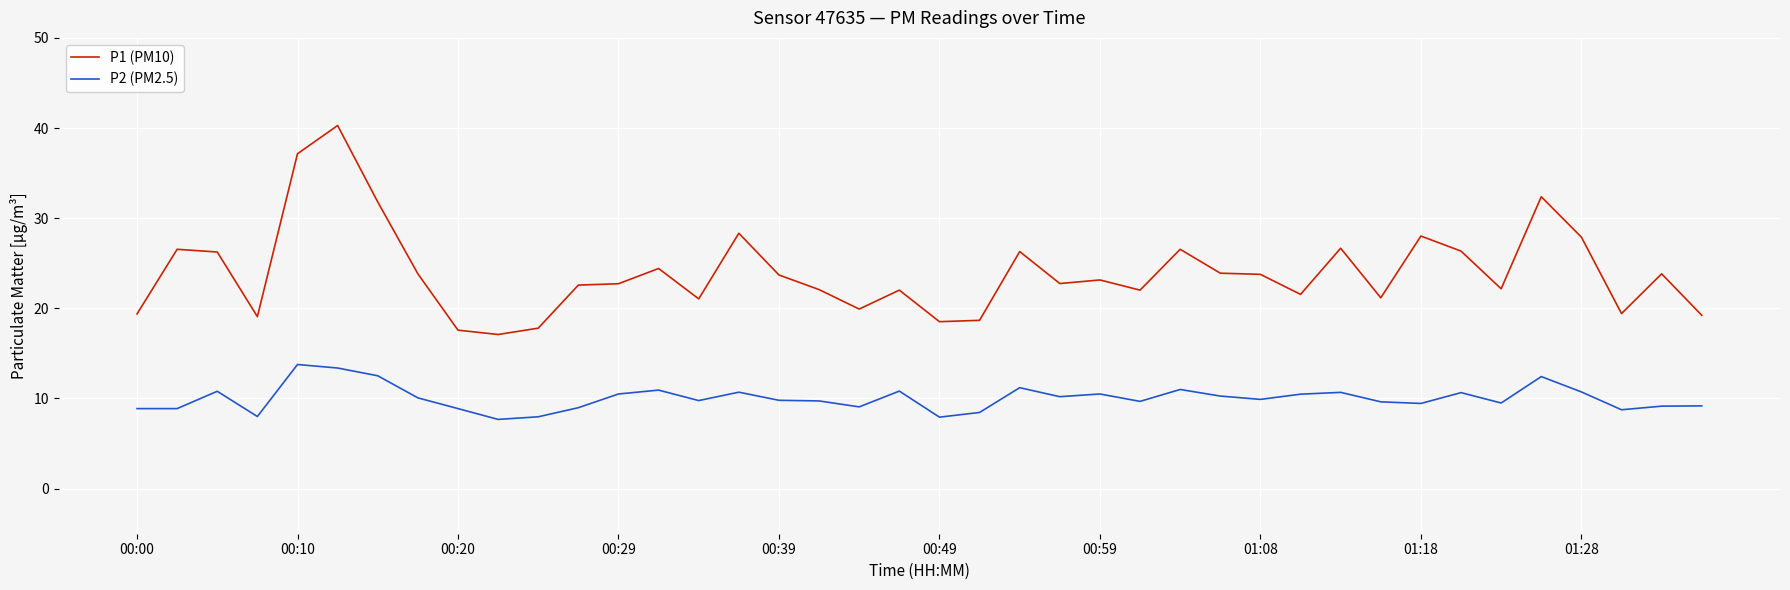

True or false: P1 (PM10) has more than 2 points higher than both neighbors.

True